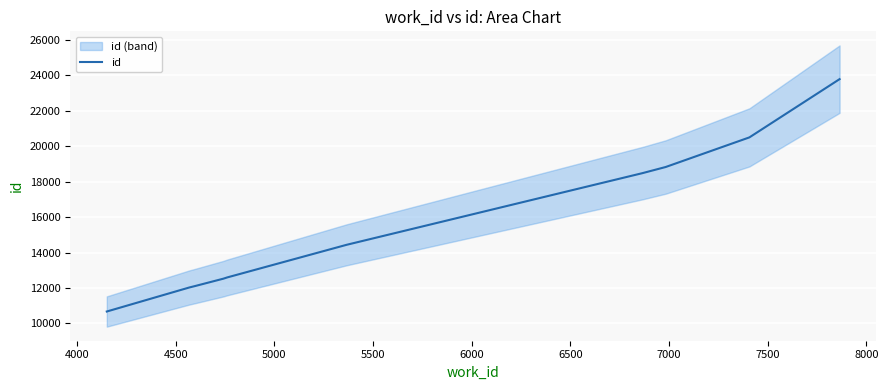

Reading right to left, transcribe all the data shown in this chart.

23775	20491	18822	18475	14435	12596	12527	12110	12029	10675